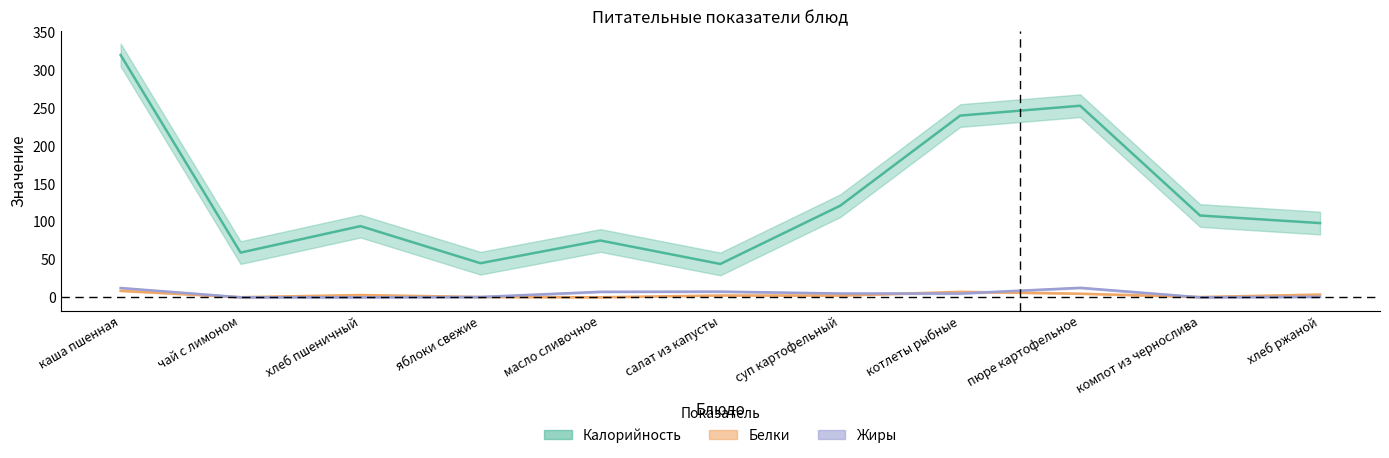

What is the total value across all series at пюре картофельное?

270.3